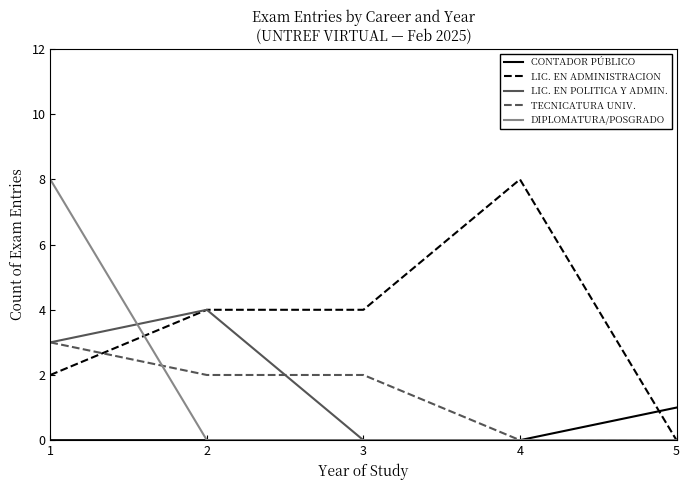

What is the spread (max minus min) of values at 3?

4